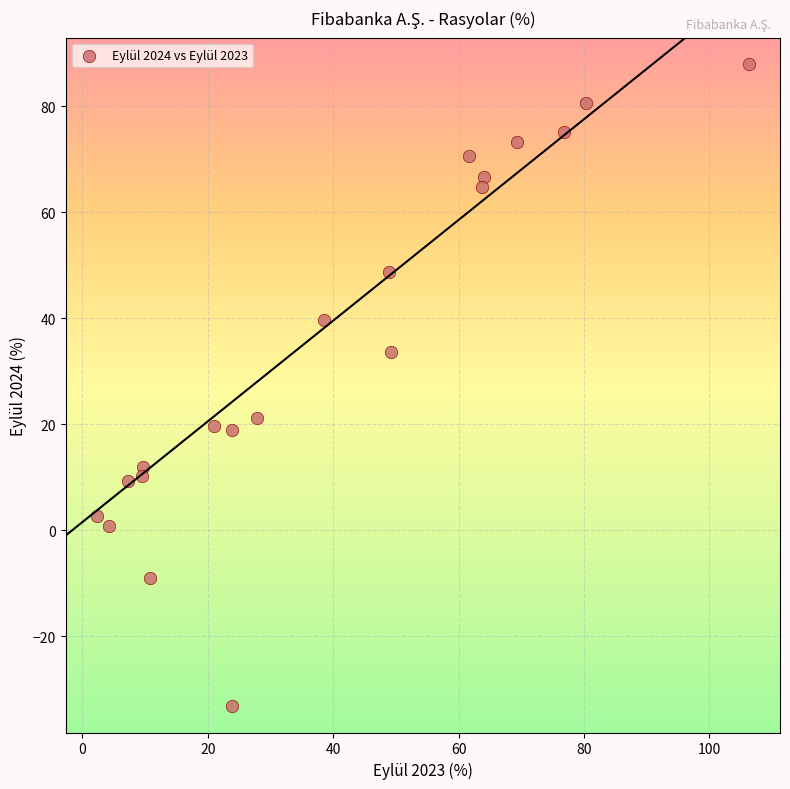

What is the range of Y values (max minus min)?

121.1